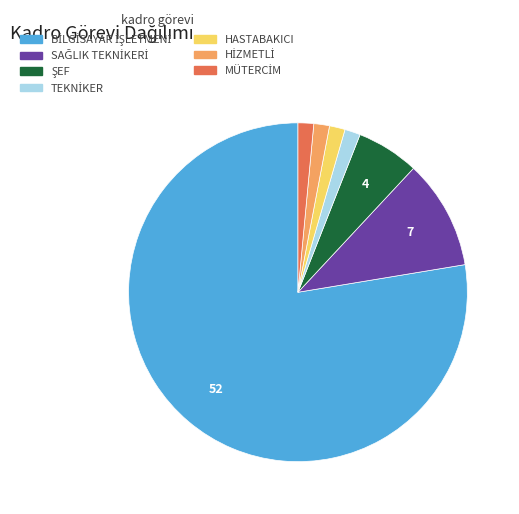

The HASTABAKICI slice represents 1% of the pie. True or false?

True